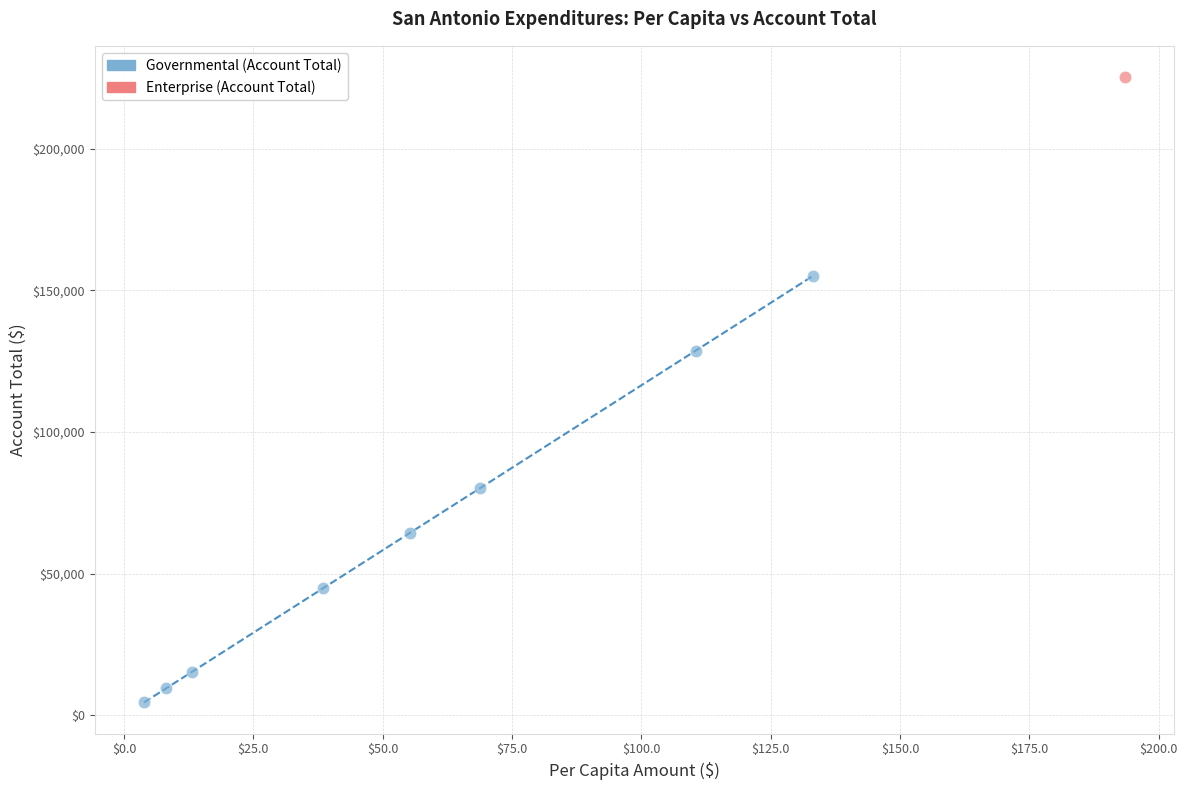

What are all the series names shown in the legend?

Governmental (Account Total), Enterprise (Account Total)